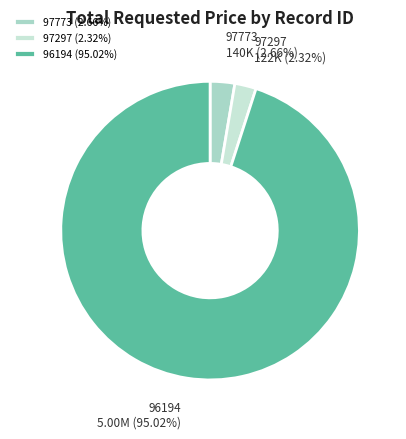

What is the ratio of the value at 97297 to the value at 97773?

0.9